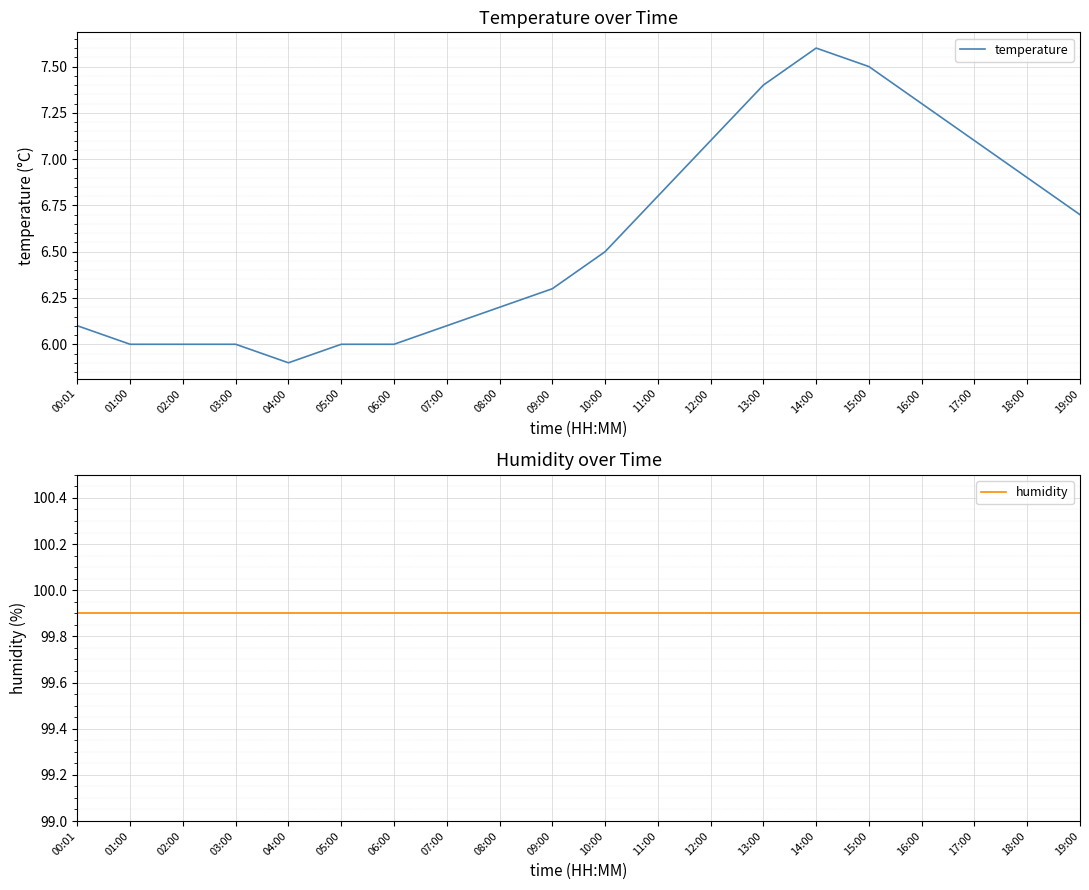

What is the value of the humidity point at the 10th from the left?

99.9